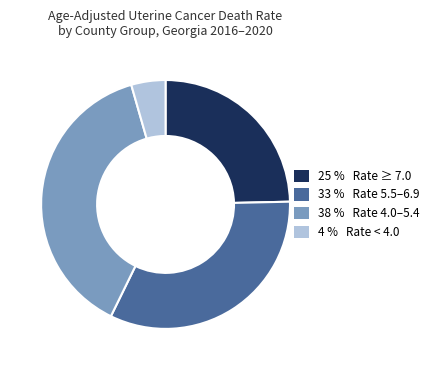

Is there a majority slice in this chart?

No